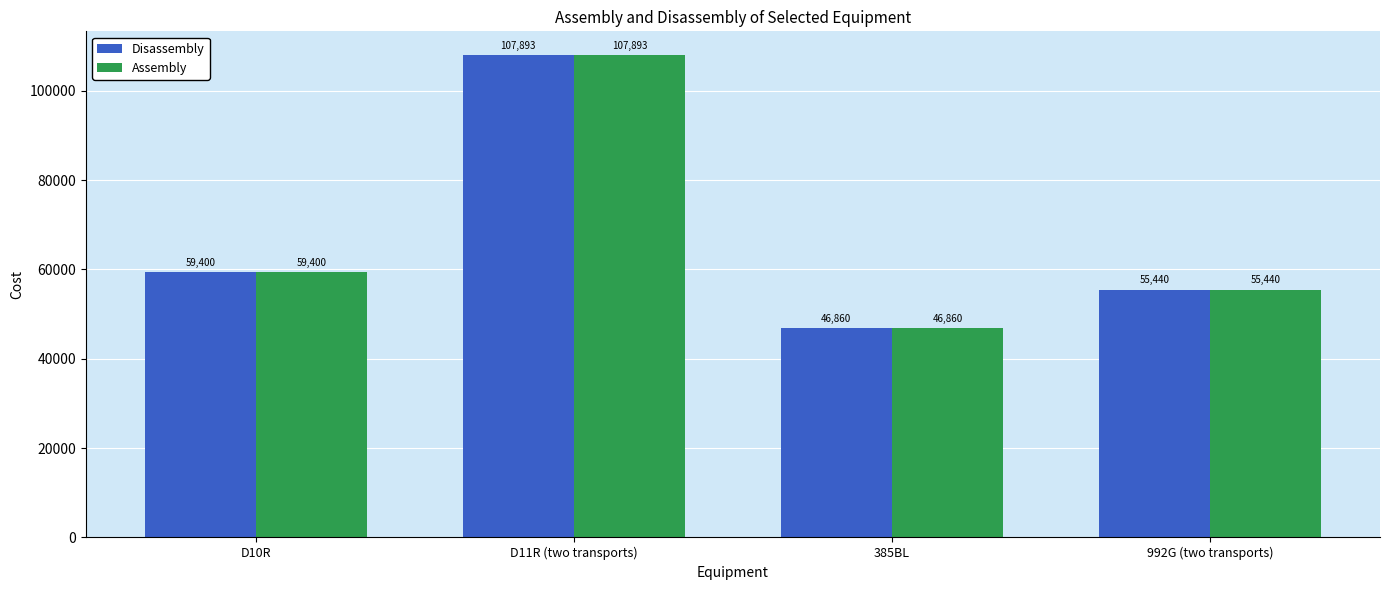

Reading left to right, what are all the values shown in this chart?

Disassembly: D10R=59400	D11R (two transports)=107893	385BL=46860	992G (two transports)=55440
Assembly: D10R=59400	D11R (two transports)=107893	385BL=46860	992G (two transports)=55440